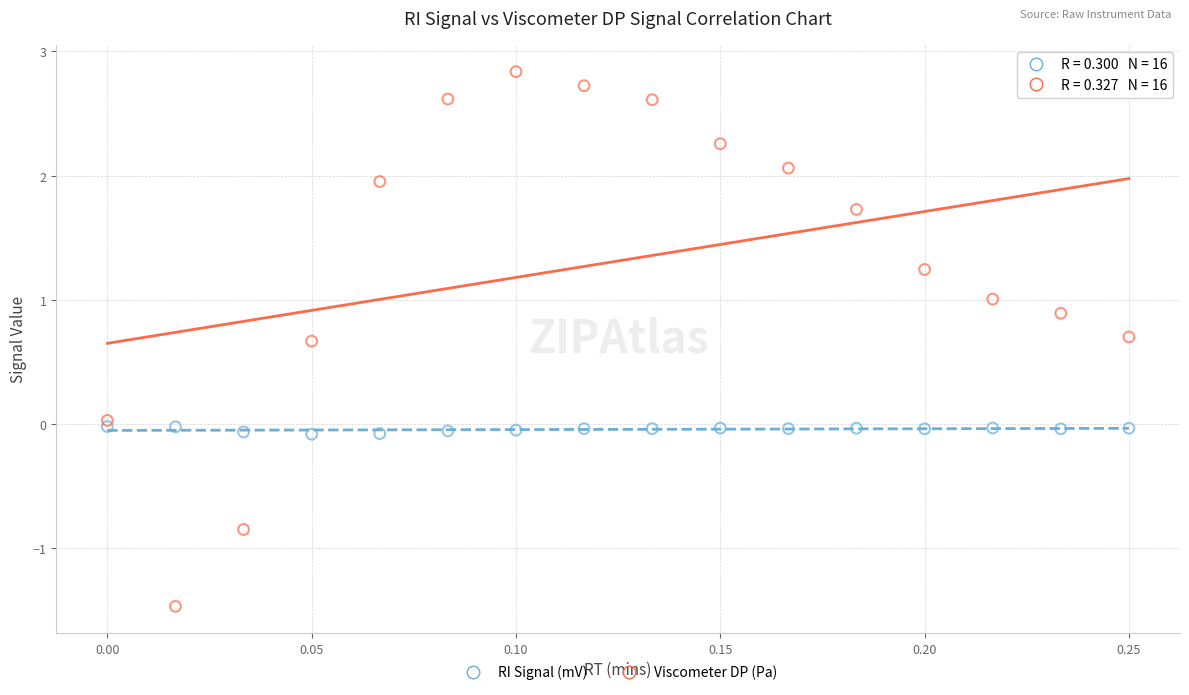

Which series contains the highest Y value?

Viscometer DP (Pa)